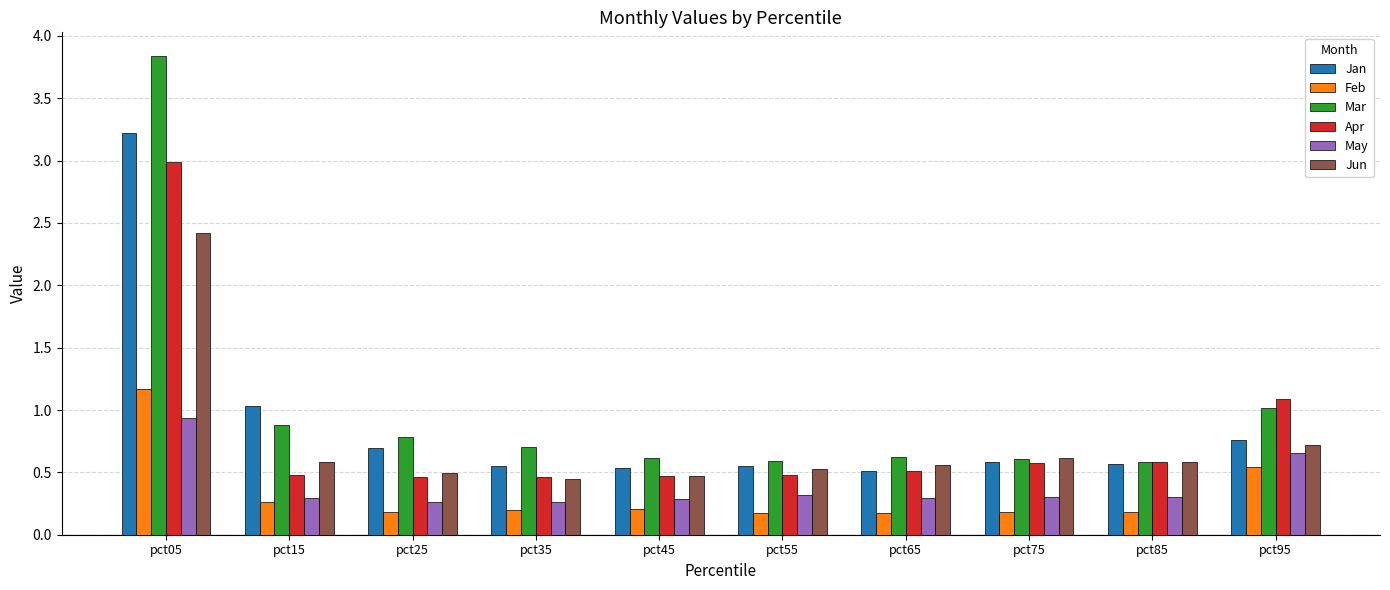

How many bars are there in each group?

6